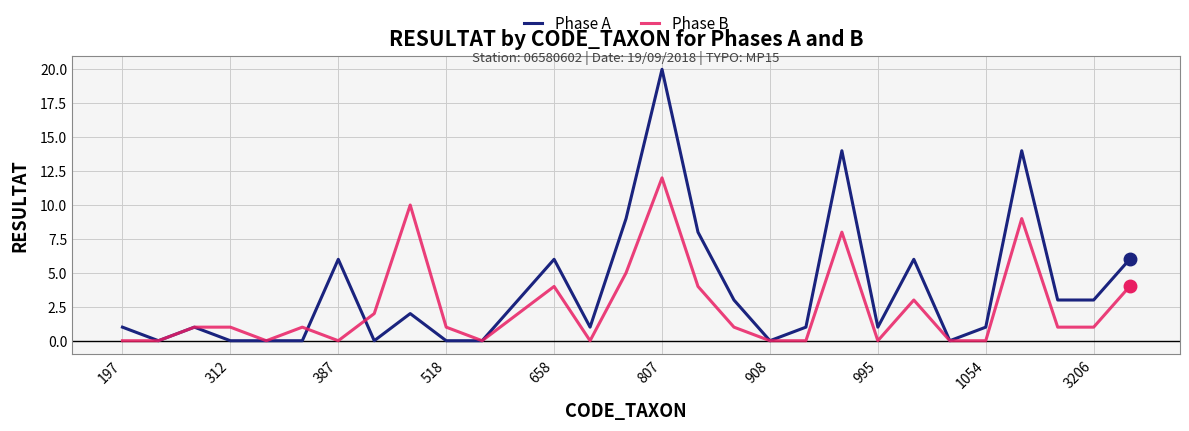

In Phase A, how many points are higher than both neighbors (excluding endpoints)?

8